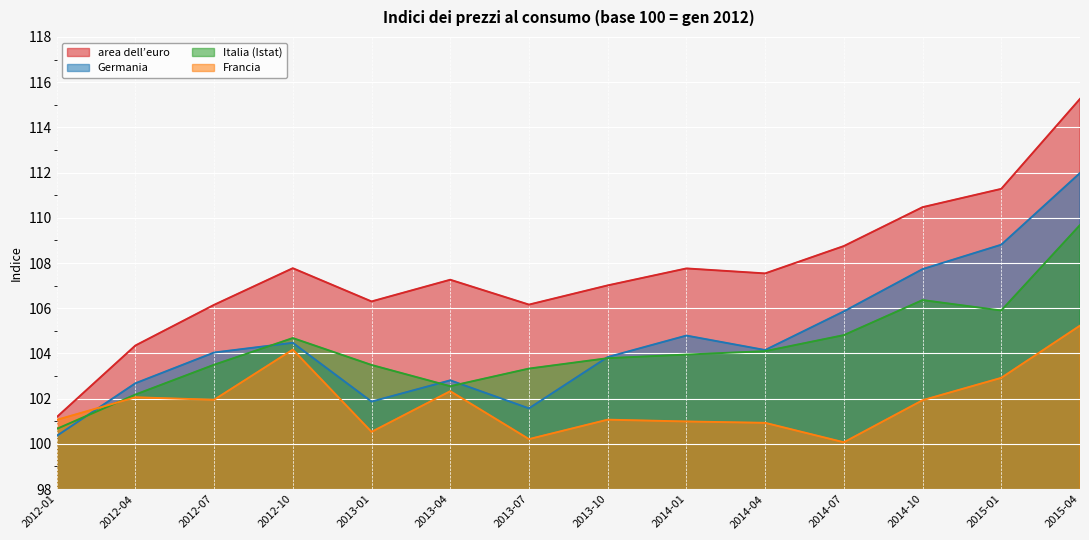

What is the value of the Germania point at the 8th from the left?

103.8